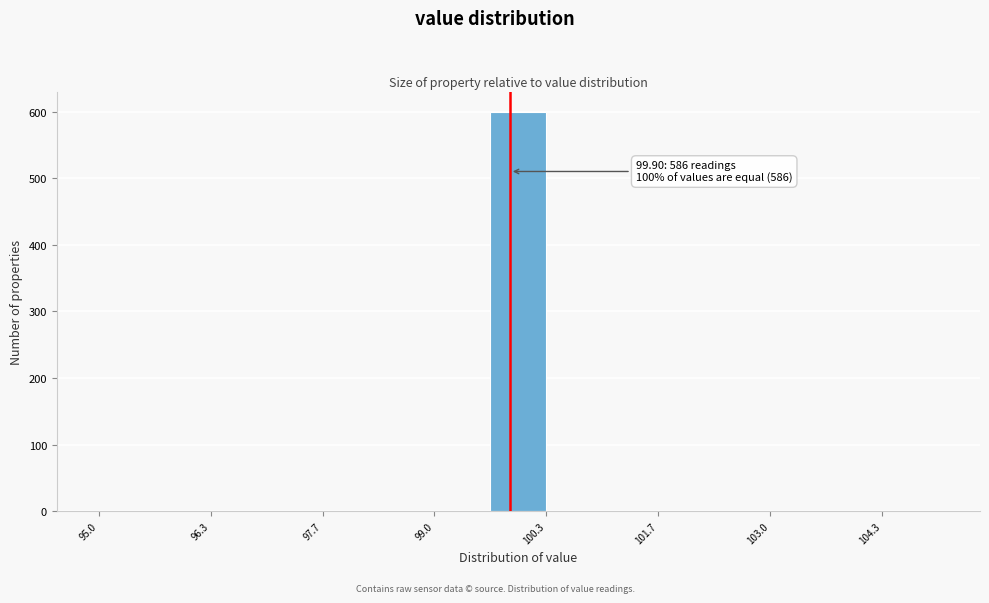

Around what value on the x-axis is the tallest bar? Give the approximate position of its centre, as read against the axis.

100.0